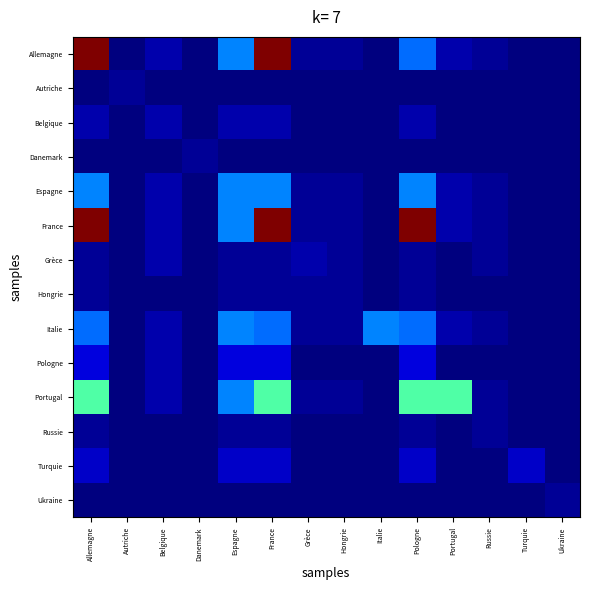

What is the difference between the highest and lowest values at Russie?

1